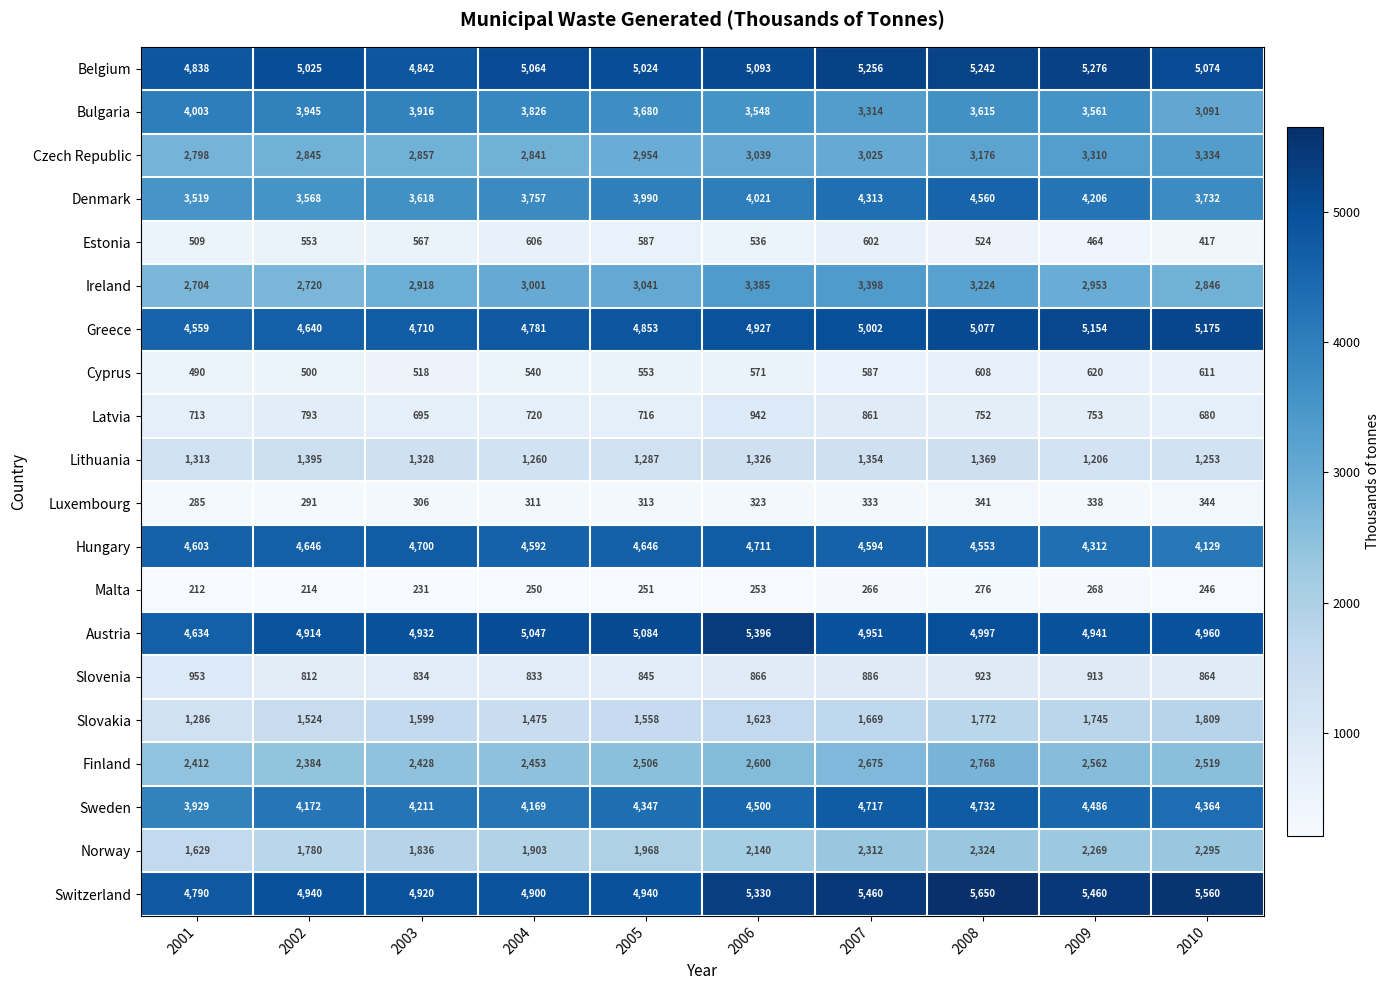

True or false: Cyprus has a value of 518 at 2003.

True